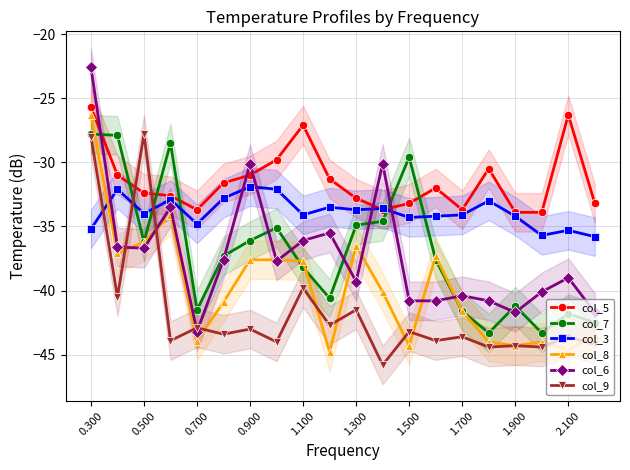

What is the difference between the second highest and second lowest values in the col_5 series?

7.6